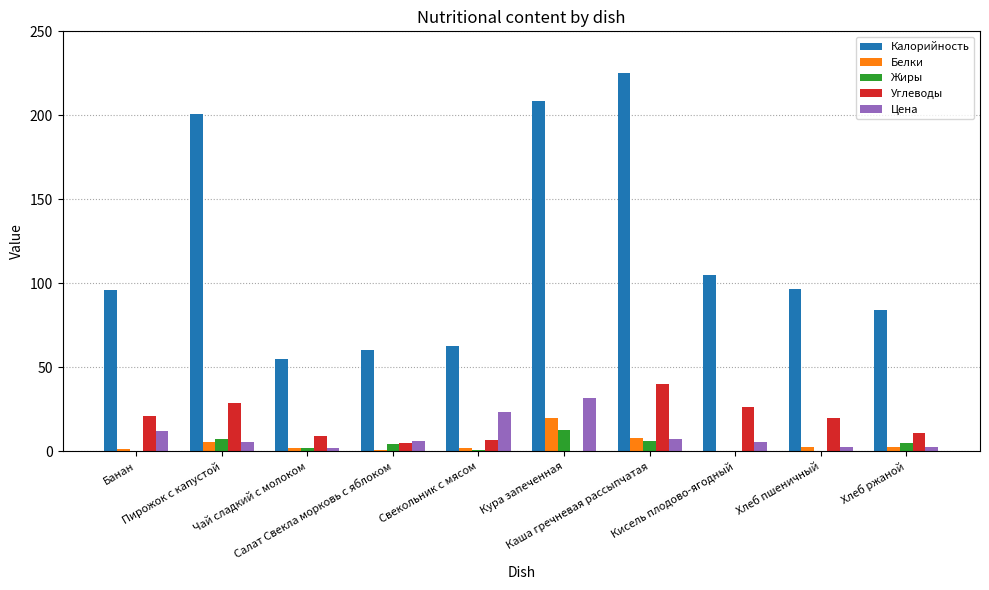

What is the average value of the Калорийность series?

119.4